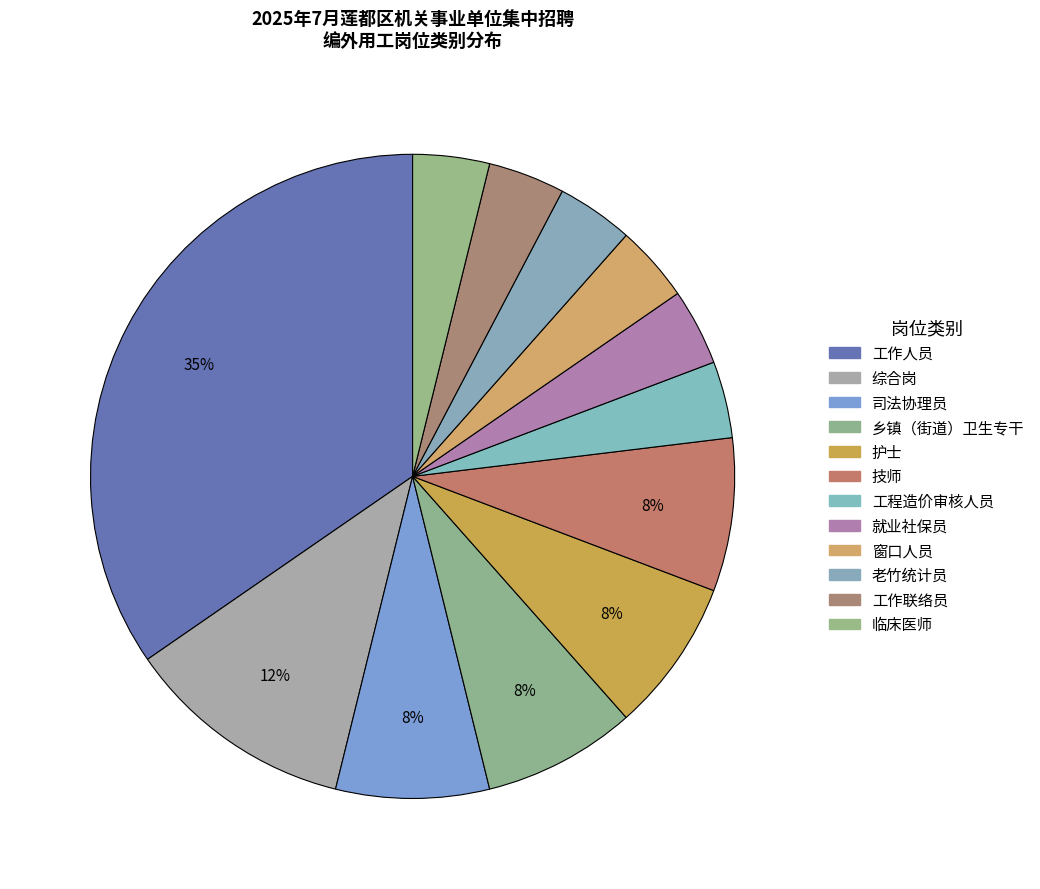

What is the largest slice in the pie chart?

工作人员